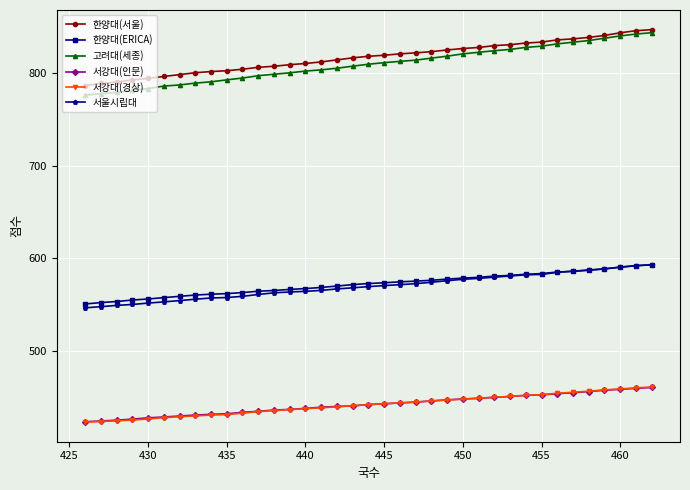

What is the value of the 고려대(세종) point at the 13th from the left?

799.1